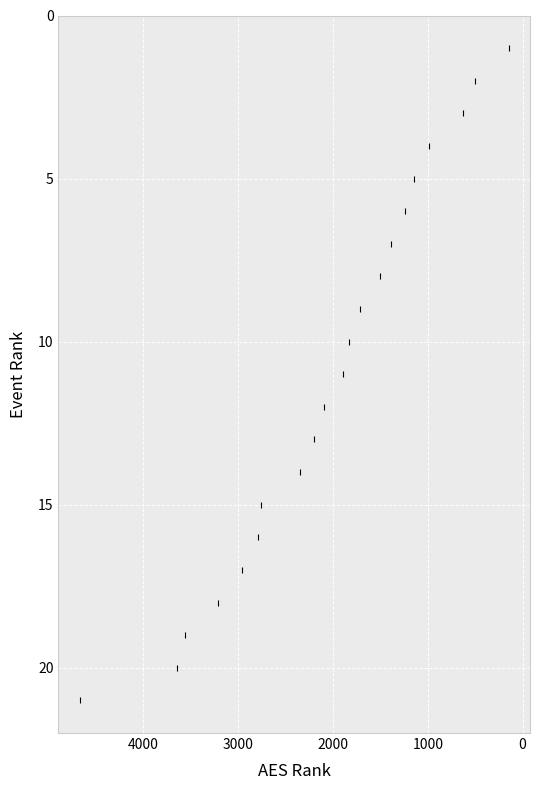

What is the range of Y values (max minus min)?

20